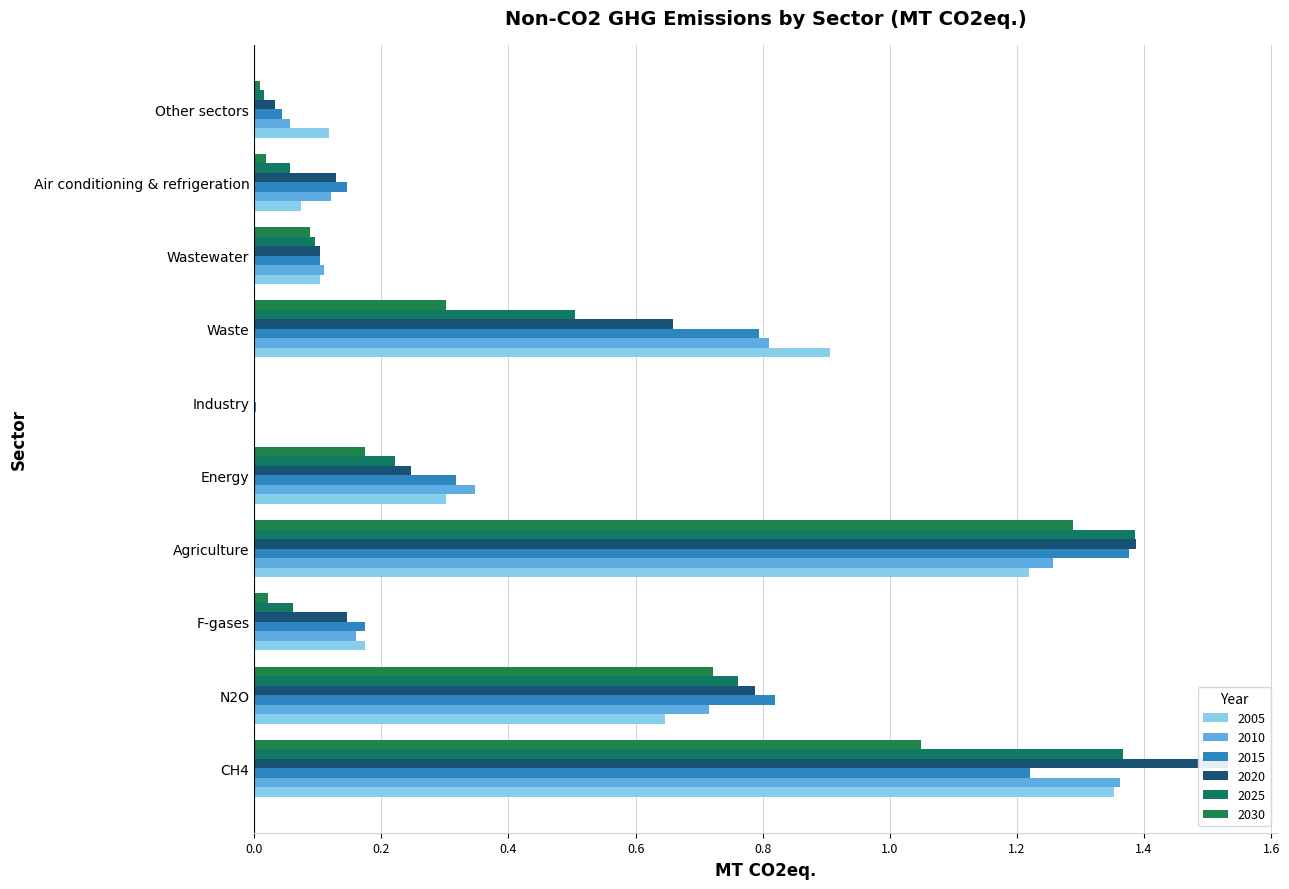

At which category does the chart reach its minimum across all series?

Industry